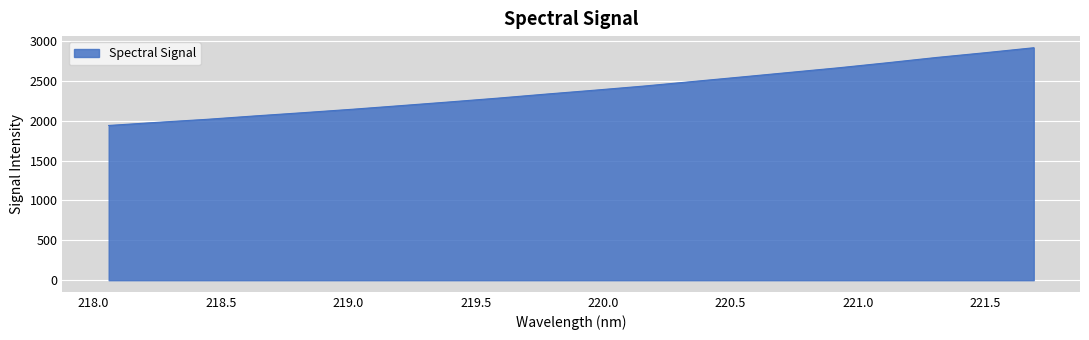

What is the difference between the maximum and minimum values?

974.7